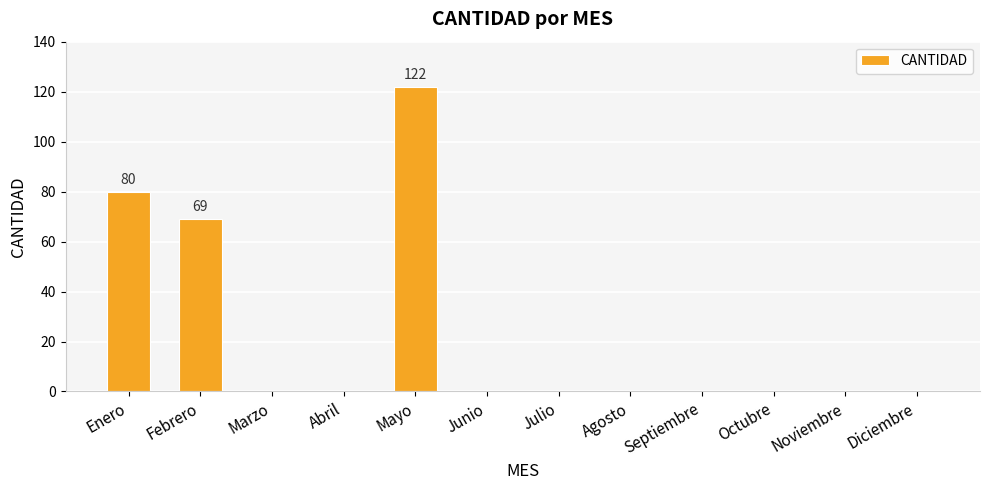

Where is the data nearest to the value 61?

Febrero